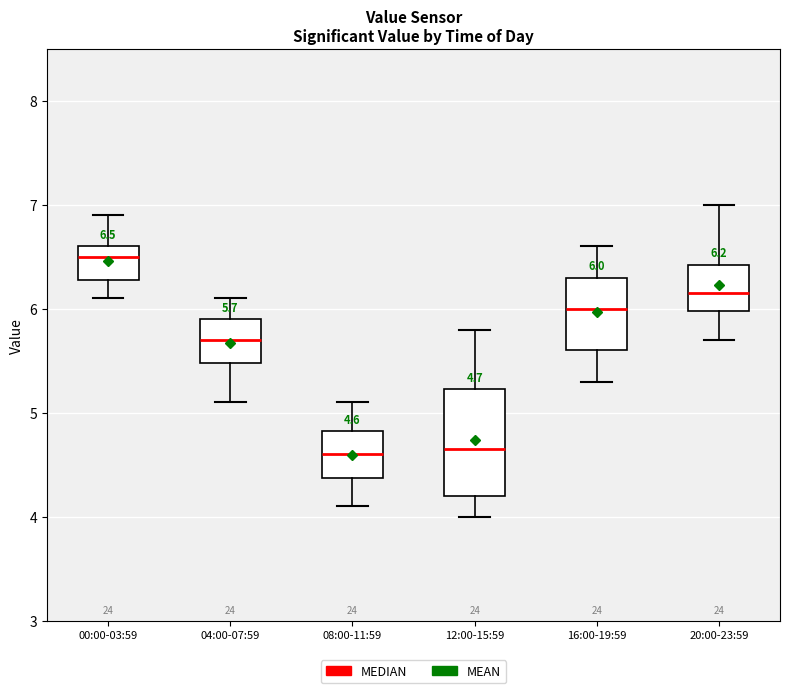

Which box is the tallest, from its lower edge to its upper edge?

12:00-15:59